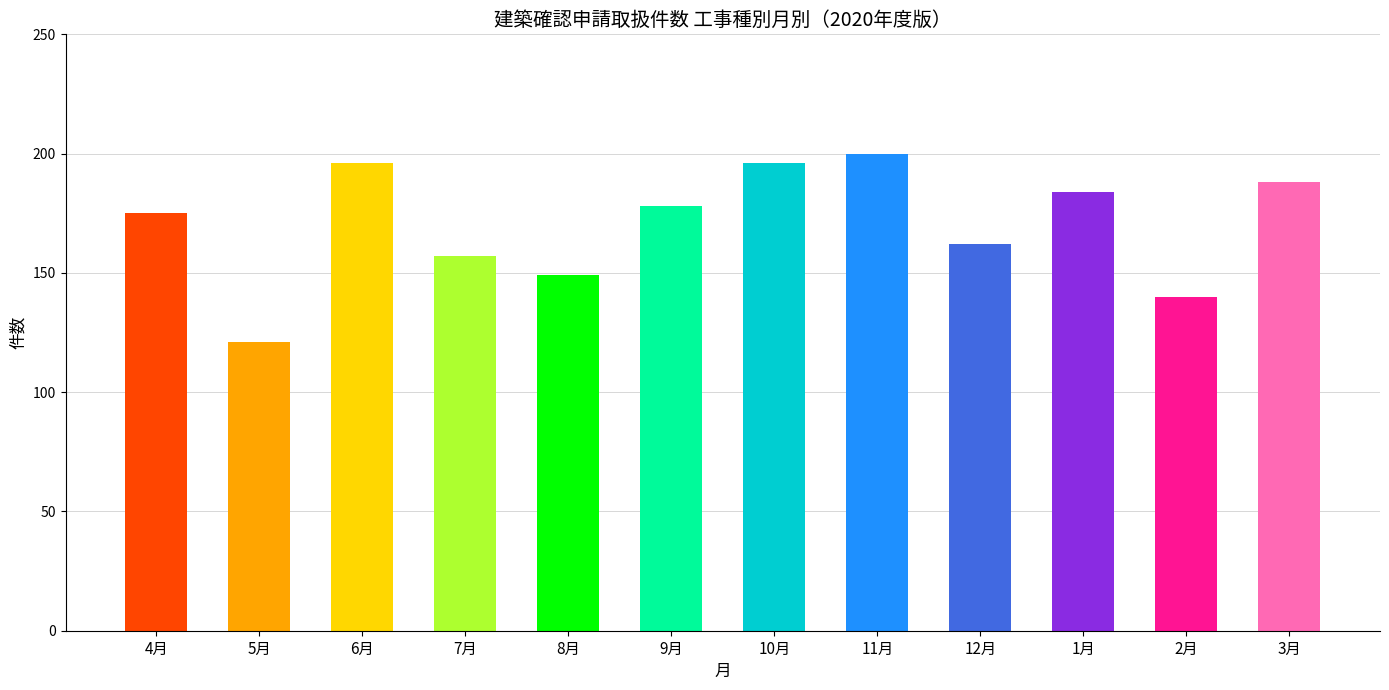

What is the value of the 12th bar from the left?

188